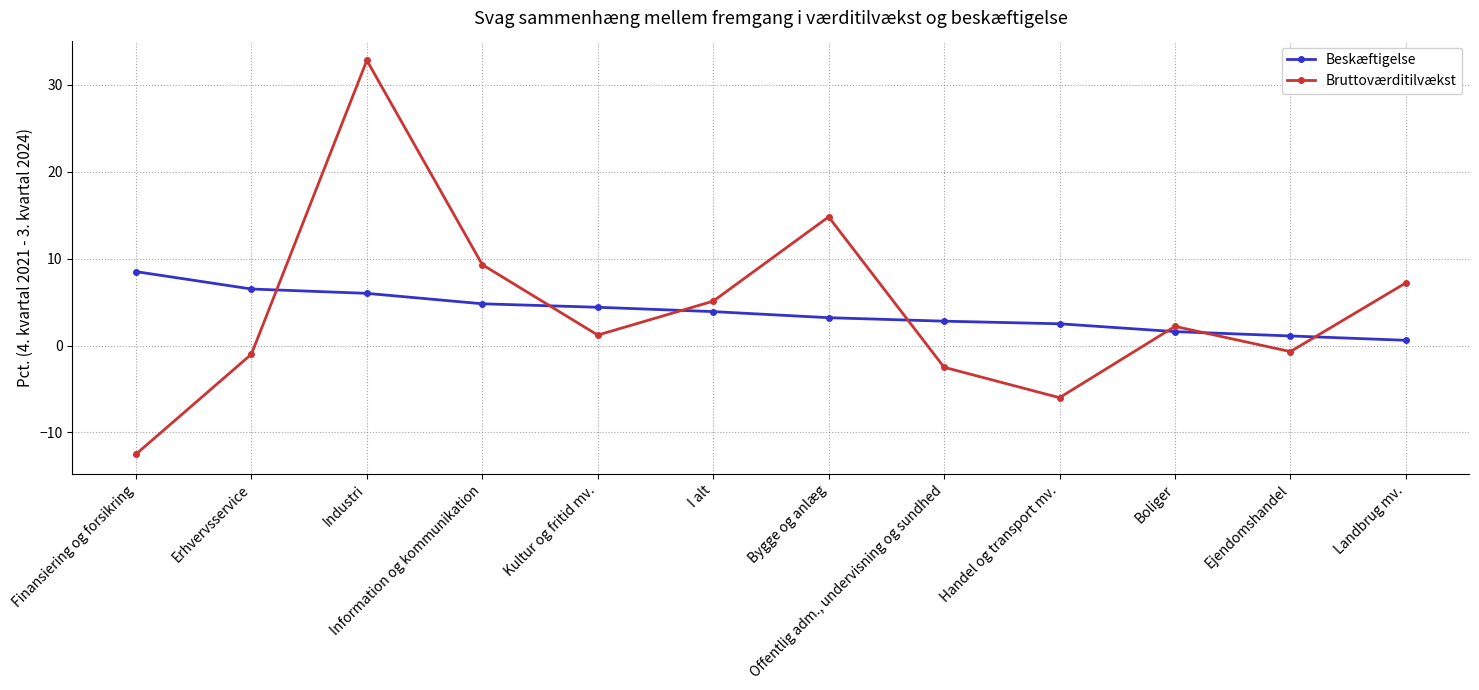

What position from the right is Industri?

10